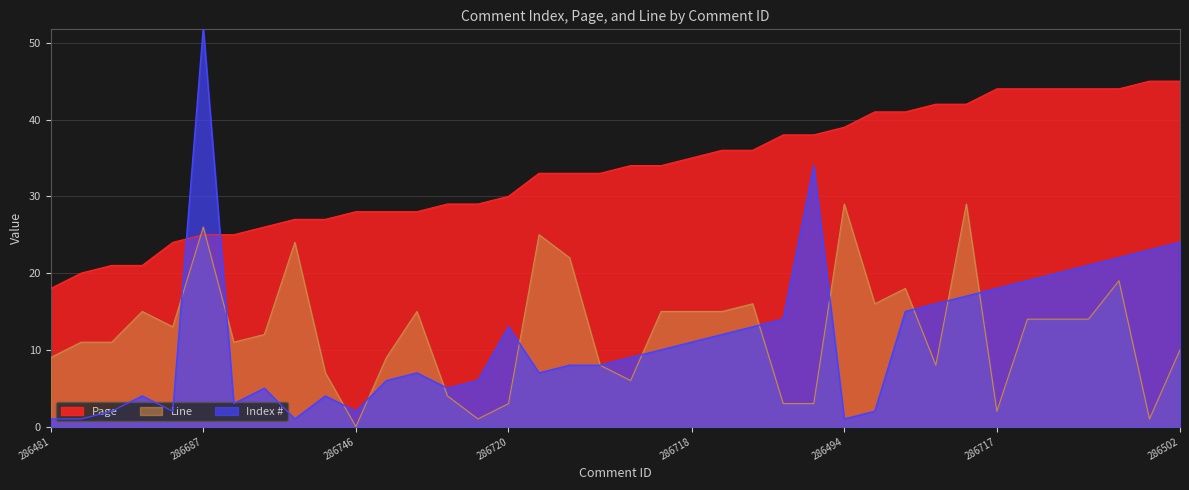

What is the sum of the Page values at 286683 and 286745?

48